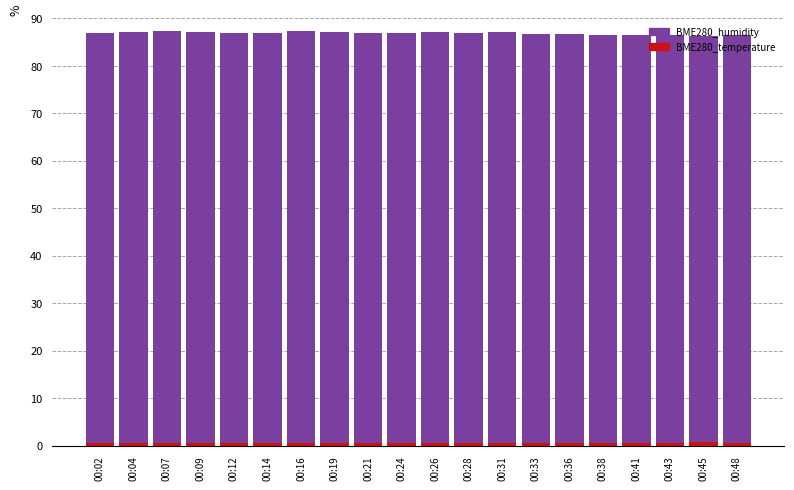

At how many categories does at least one series exceed 72?

20